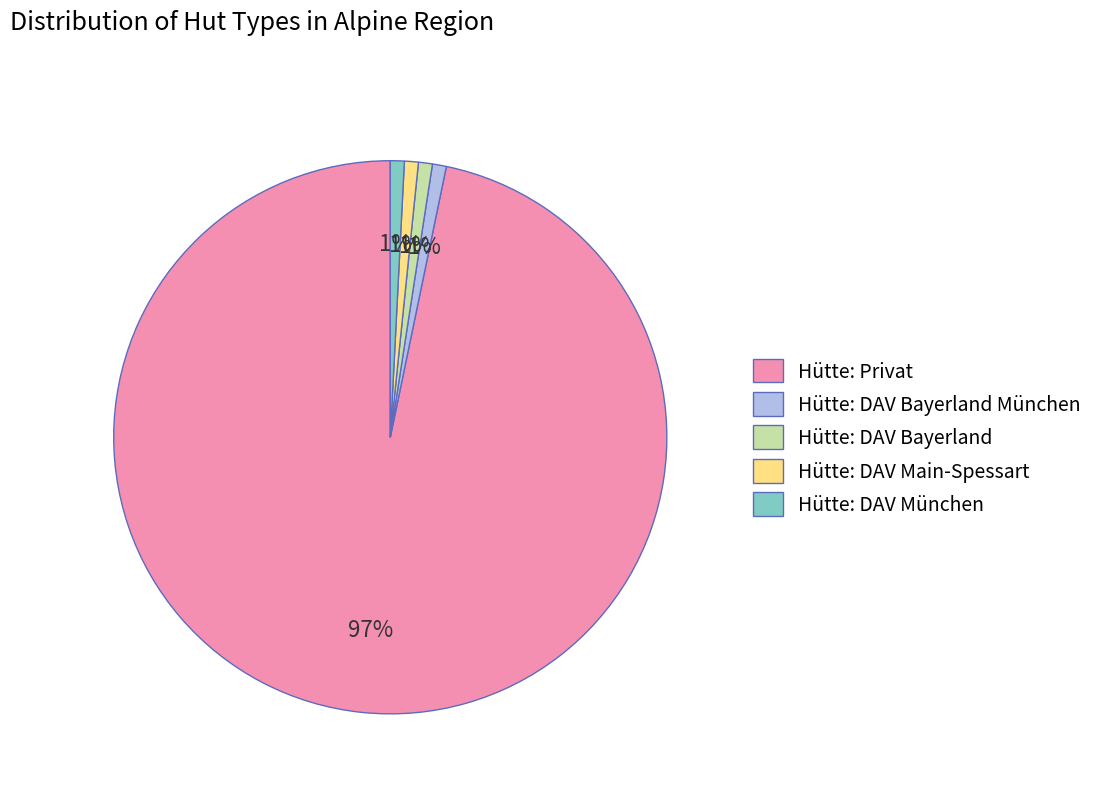

Which slice is the largest?

Hütte: Privat